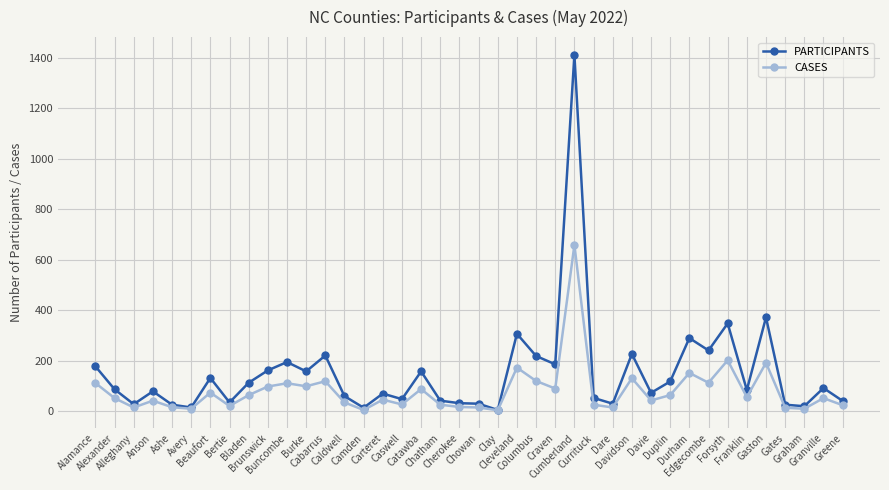

What is the greatest value displayed?

1412